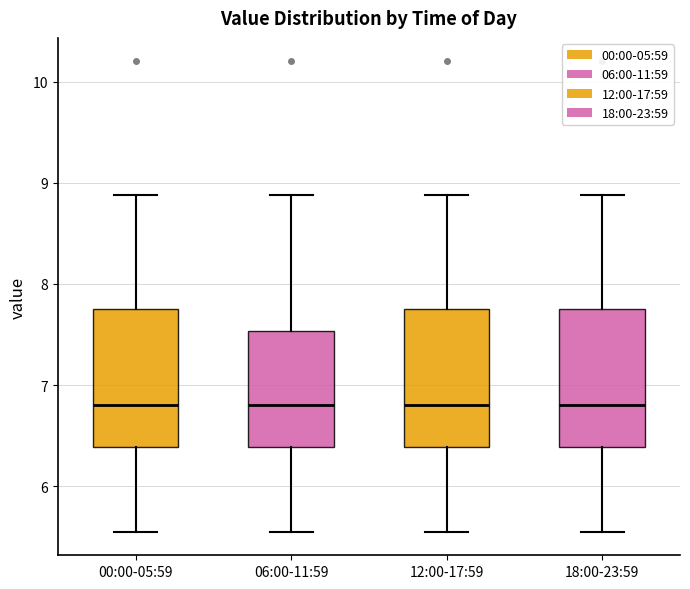

Reading left to right, read every box against the y-axis: the position of its median line, the range the box covers, and the ends of its whiskers. The values are not printed on the chart, so give them approximately, as read against the axis.

00:00-05:59: median 6.8, box 6.4 to 7.7, whiskers 5.6 to 8.9
06:00-11:59: median 6.8, box 6.4 to 7.5, whiskers 5.6 to 8.9
12:00-17:59: median 6.8, box 6.4 to 7.7, whiskers 5.6 to 8.9
18:00-23:59: median 6.8, box 6.4 to 7.7, whiskers 5.6 to 8.9